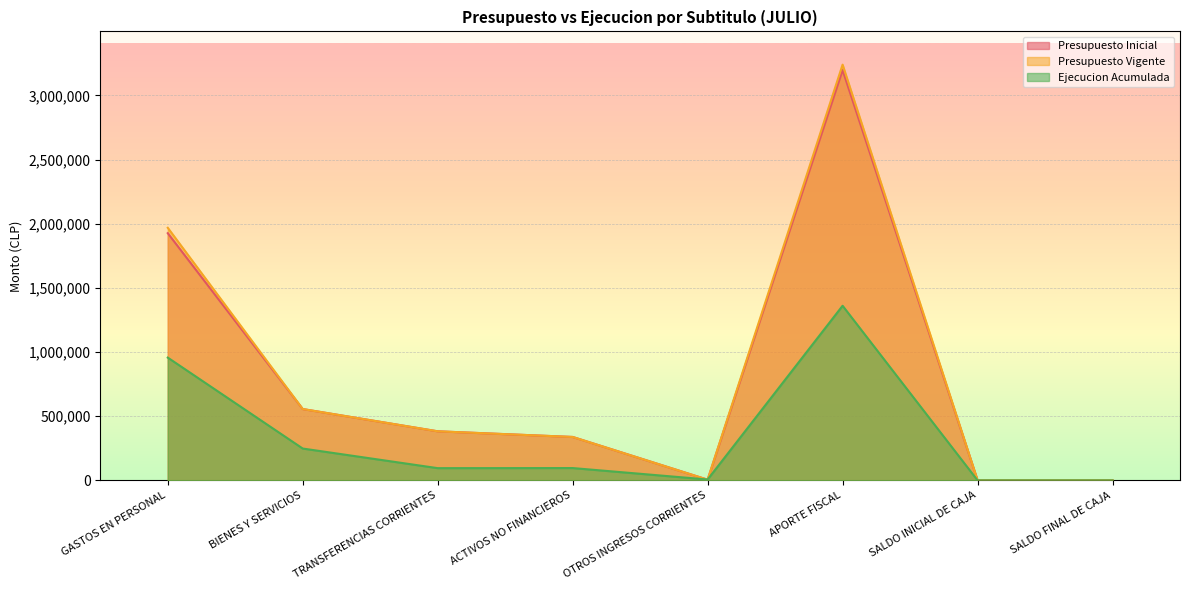

How many values in the Presupuesto Vigente series are below 382293?

4